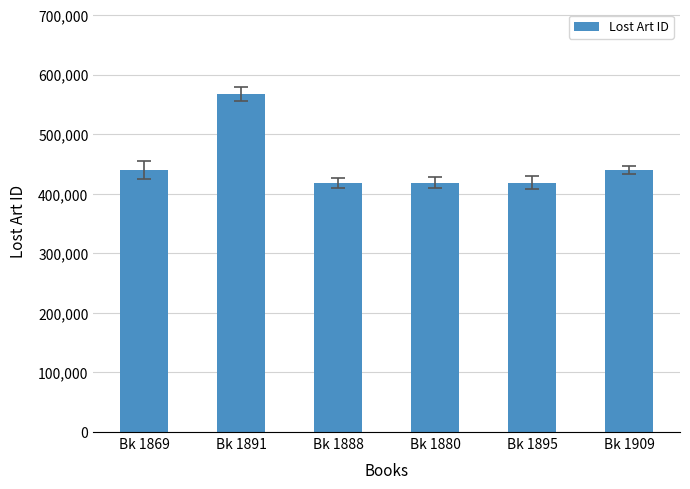

Which label corresponds to the largest value in the chart?

Bk 1891